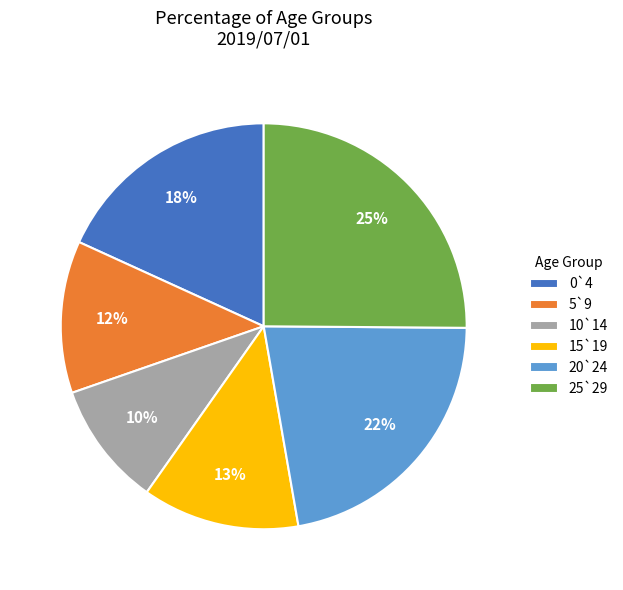

Between 20`24 and 10`14, which is larger?

20`24